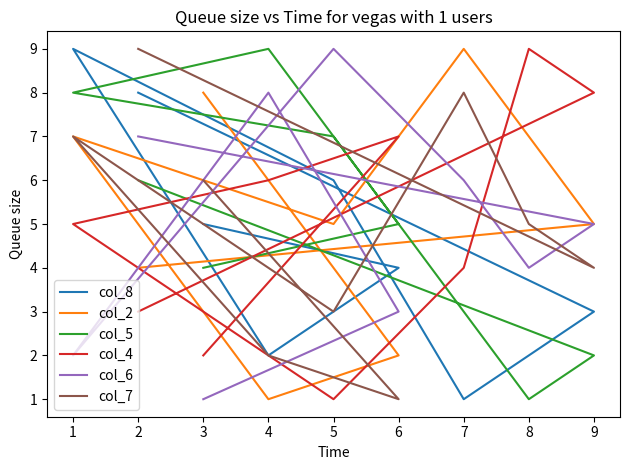

What is the maximum value for col_2?

9